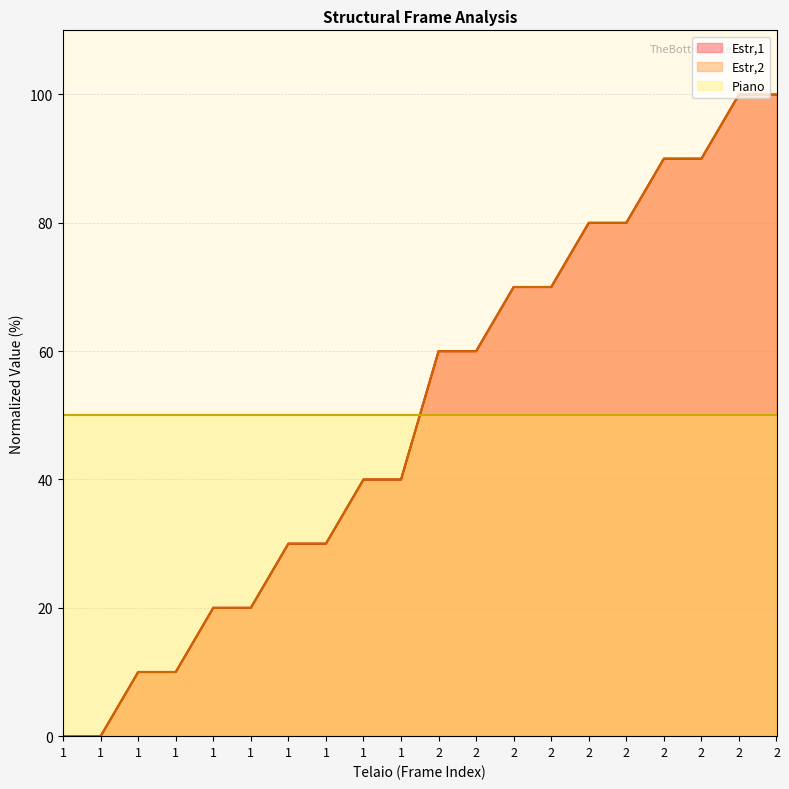

True or false: Estr1 has more than 0 interior local peaks.

False